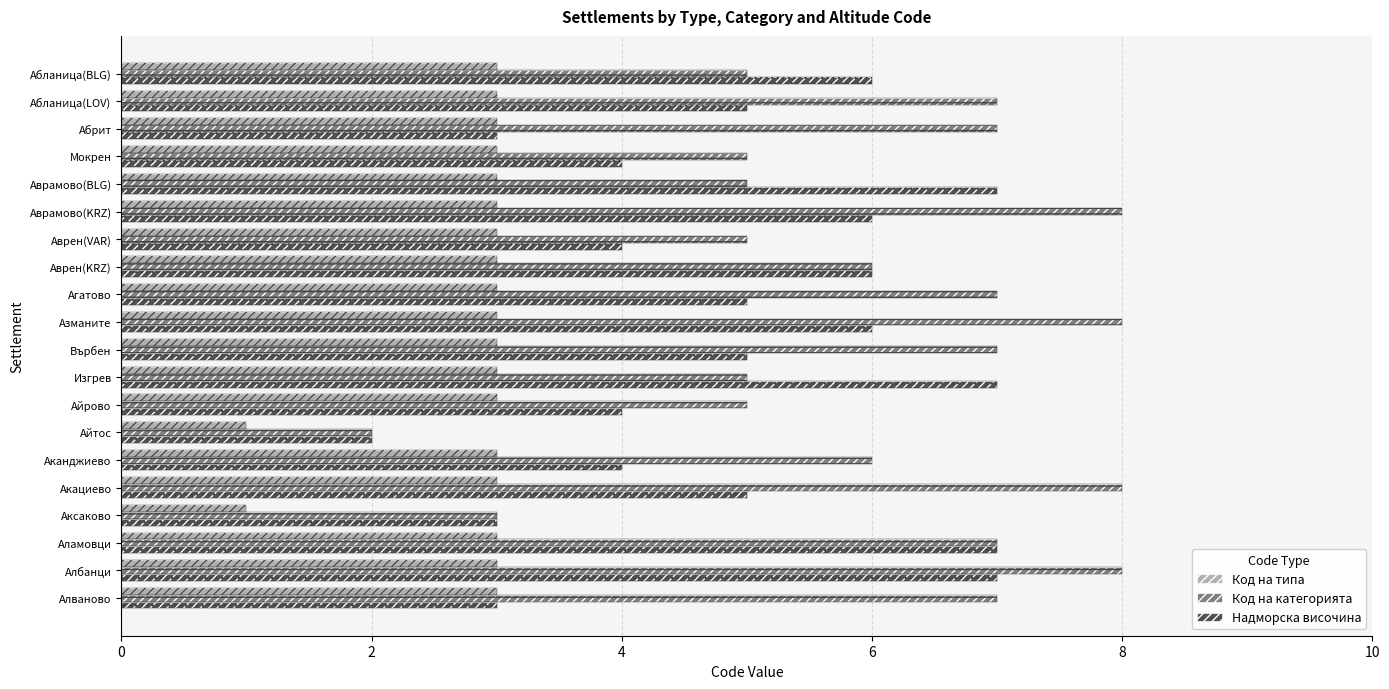

What is the approximate value of Код на категорията at Аламовци?

7